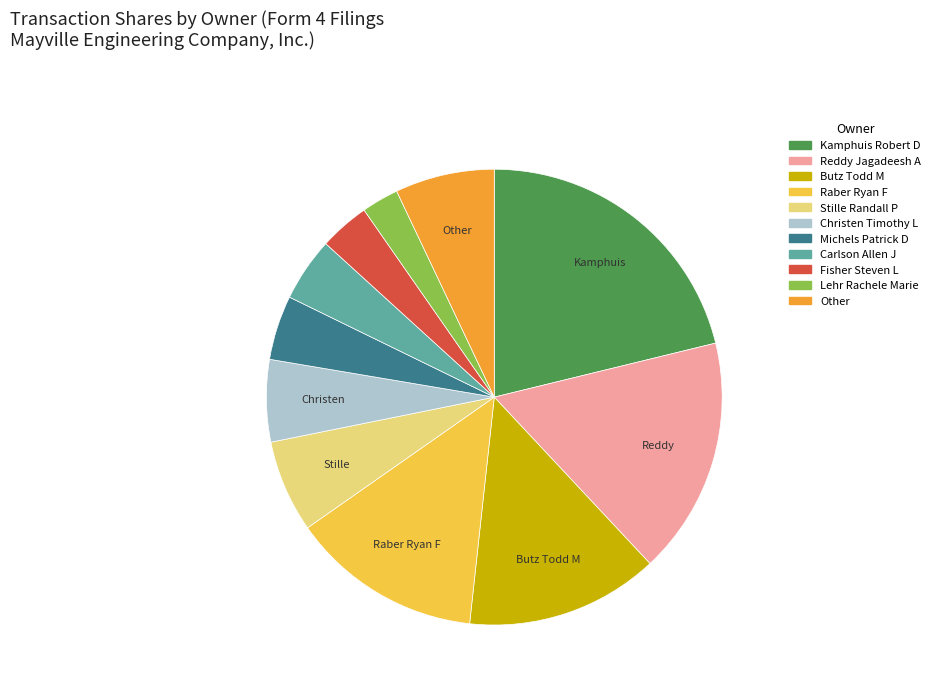

Is there a majority slice in this chart?

No